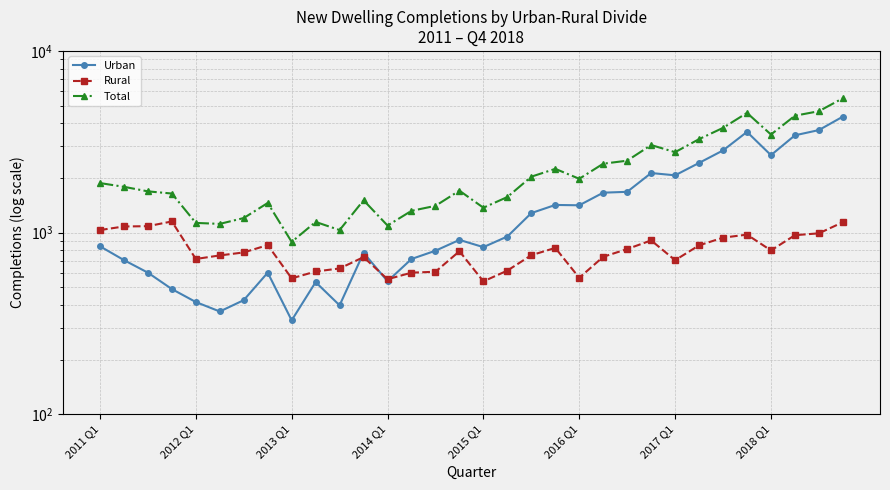

True or false: Total has a value of 4531 at 25.

False